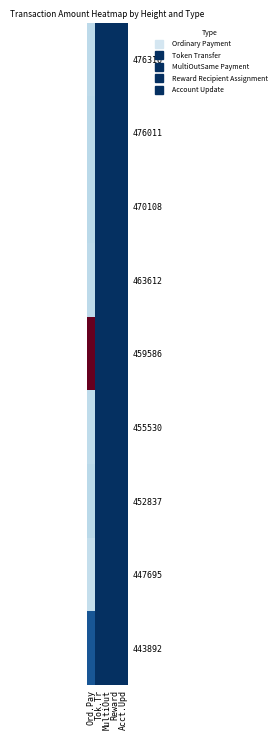

How many data points does each series have?

5